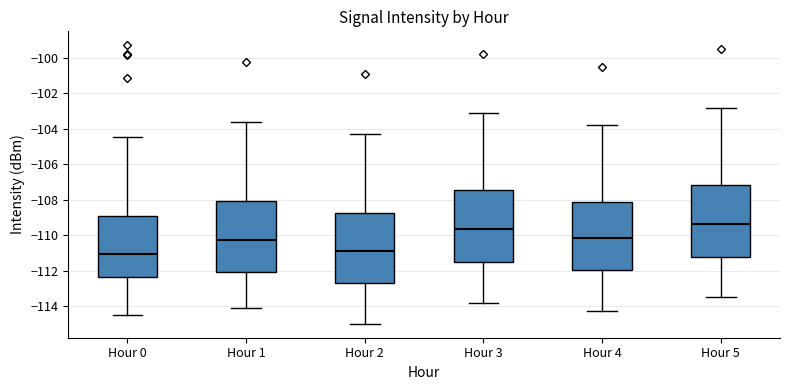

Where does the median line of the box for Hour 4 sit on the y-axis? The values are not printed on the chart, so give them approximately, as read against the axis.

-110.2